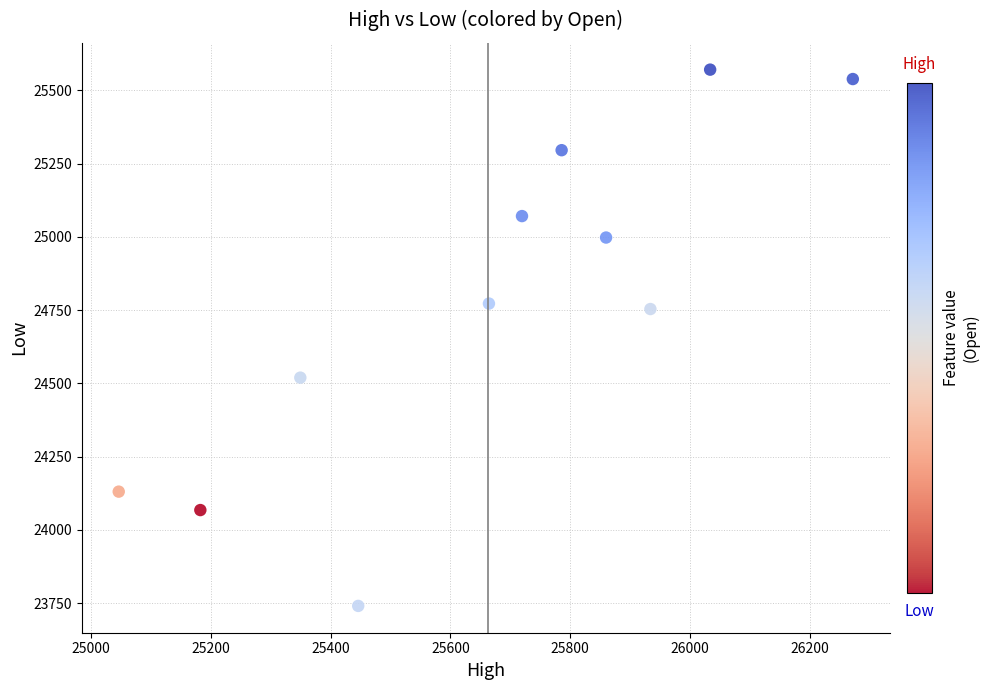

What is the average X value?

25662.9